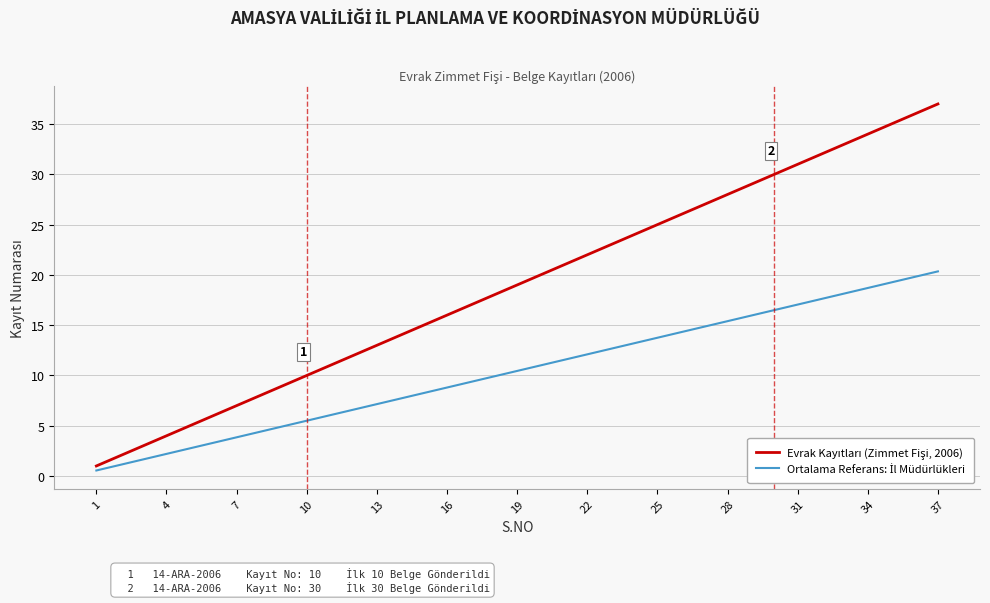

What is the greatest value displayed?

37.0